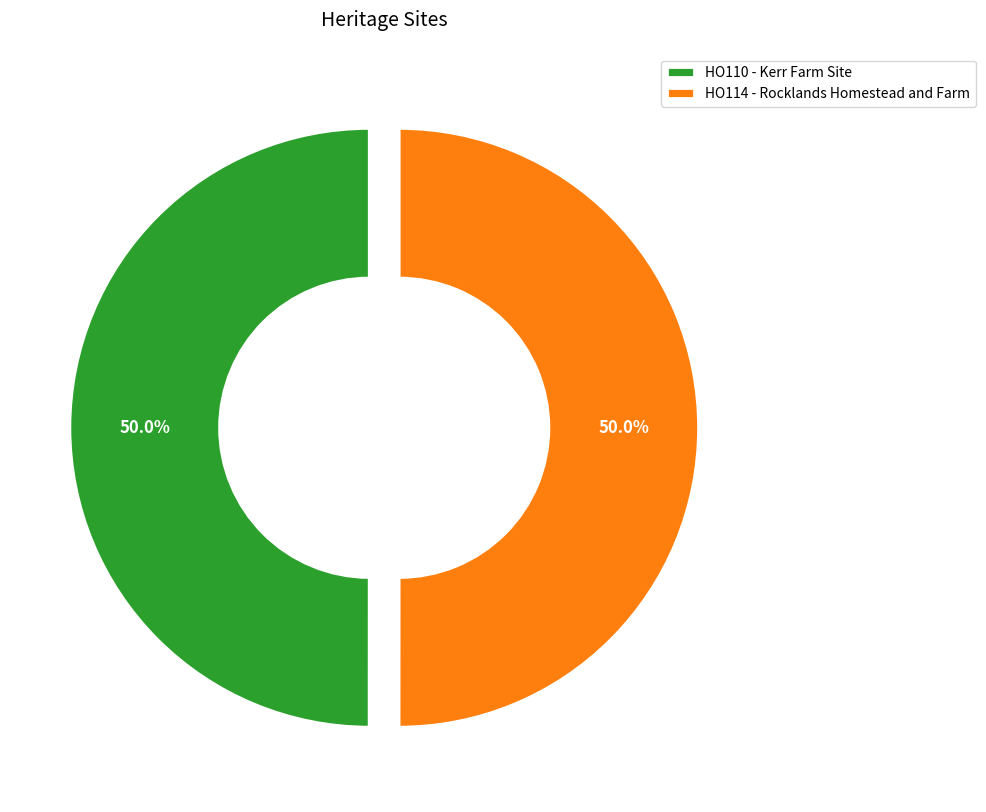

To the nearest percent, what is the average slice percentage?

50%